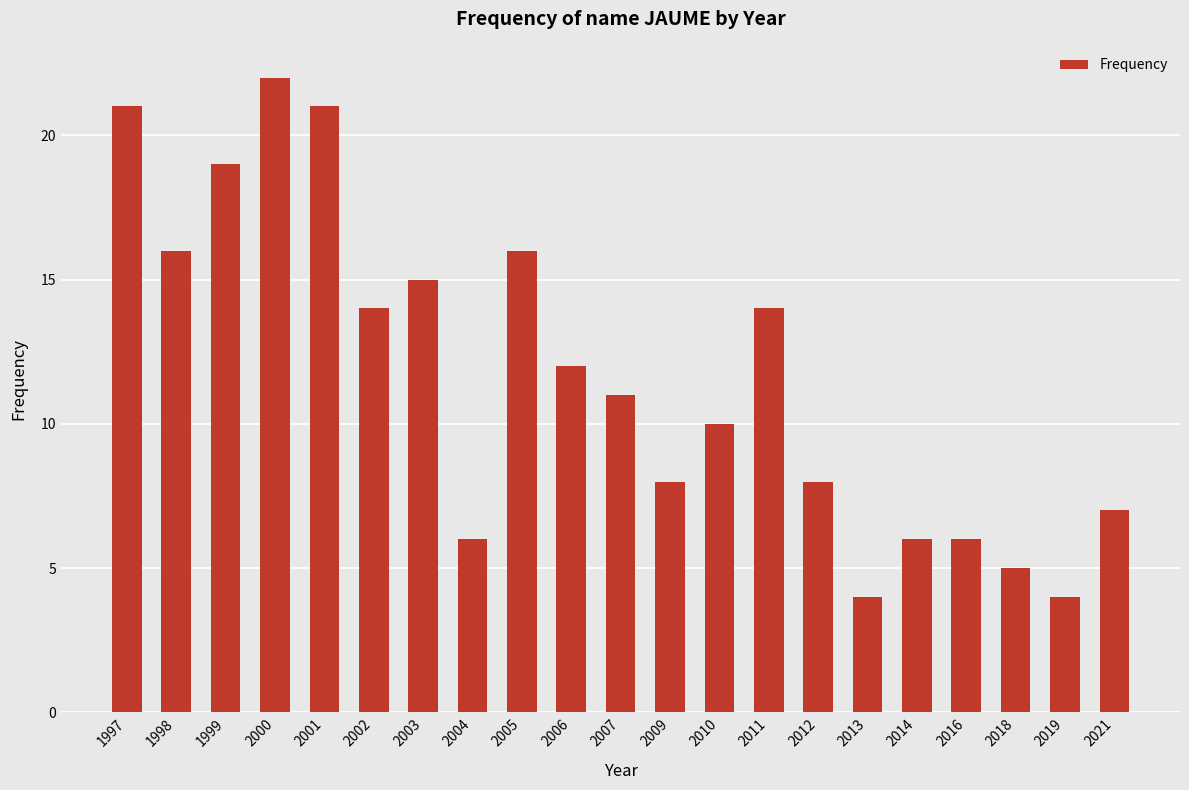

Which has a higher value, 2002 or 2014?

2002